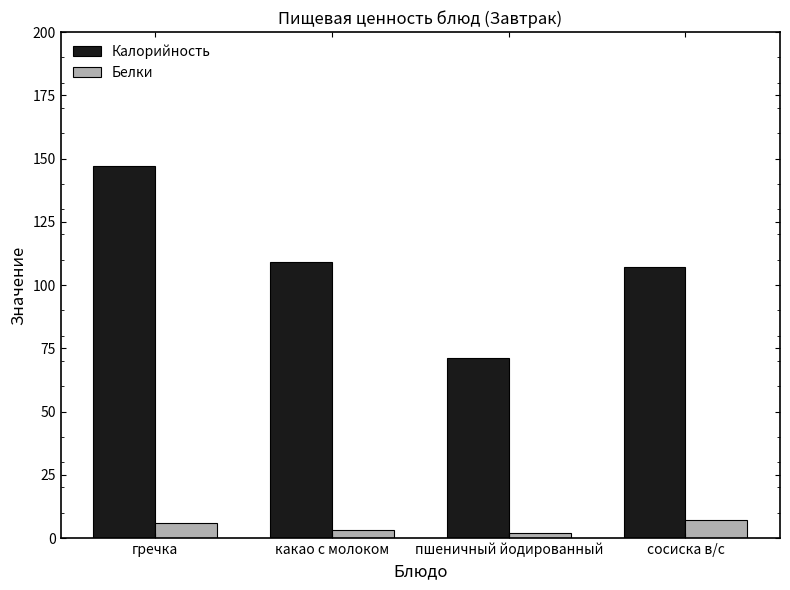

Is the value of Калорийность at какао с молоком greater than the value of Белки at гречка?

Yes